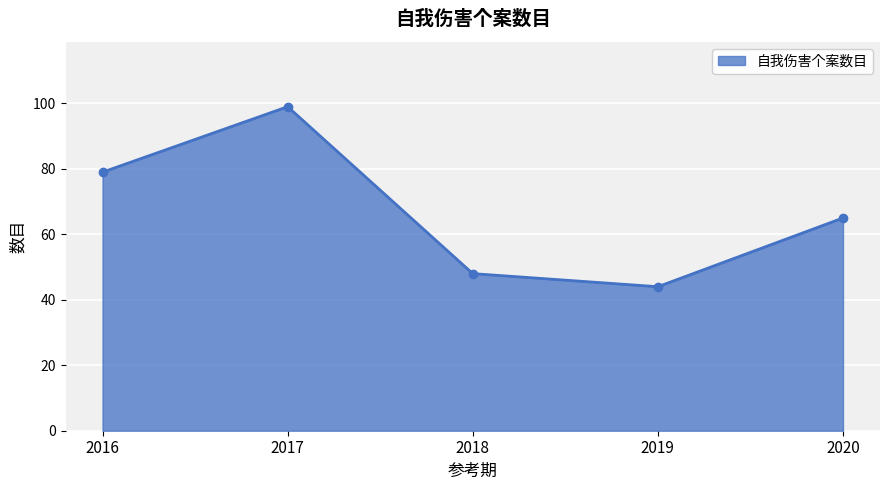

What is the change in value from 2016 to 2019?

-35